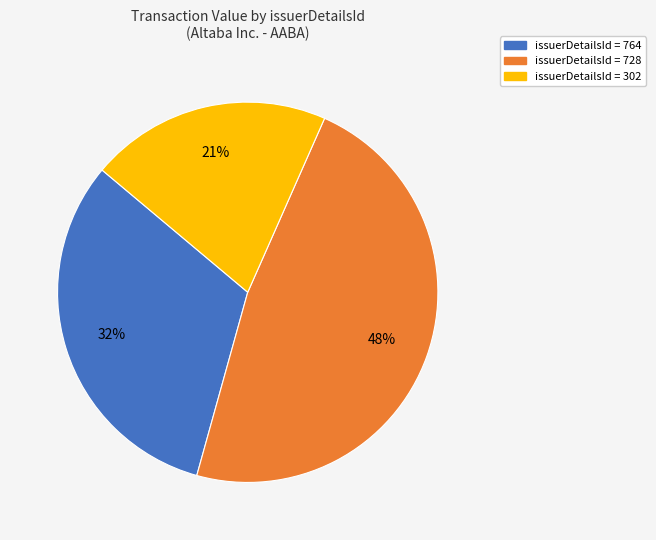

To the nearest percent, what is the difference between the largest and smallest slice percentages?

27%